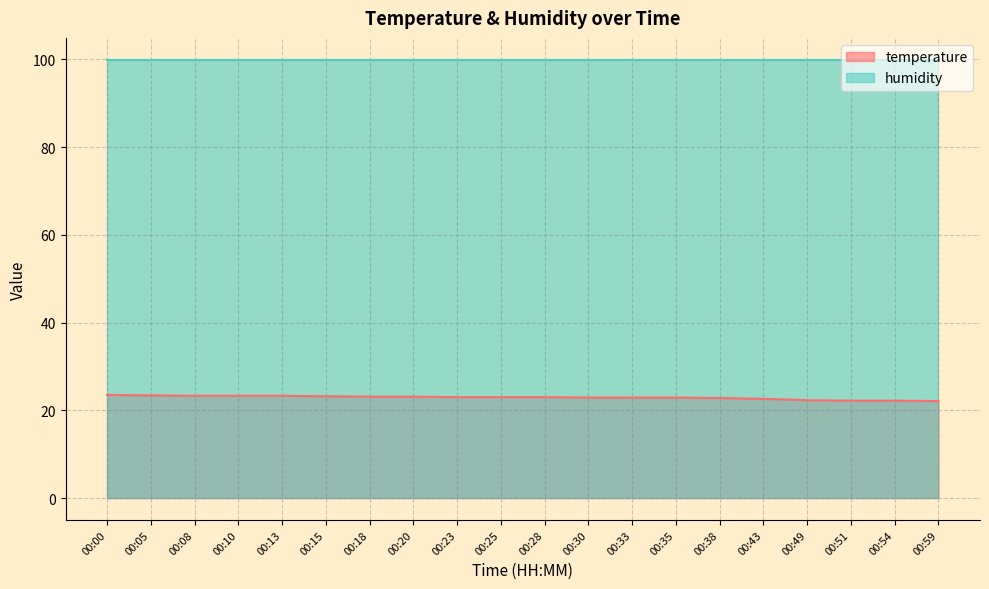

How many categories are shown in the chart?

20